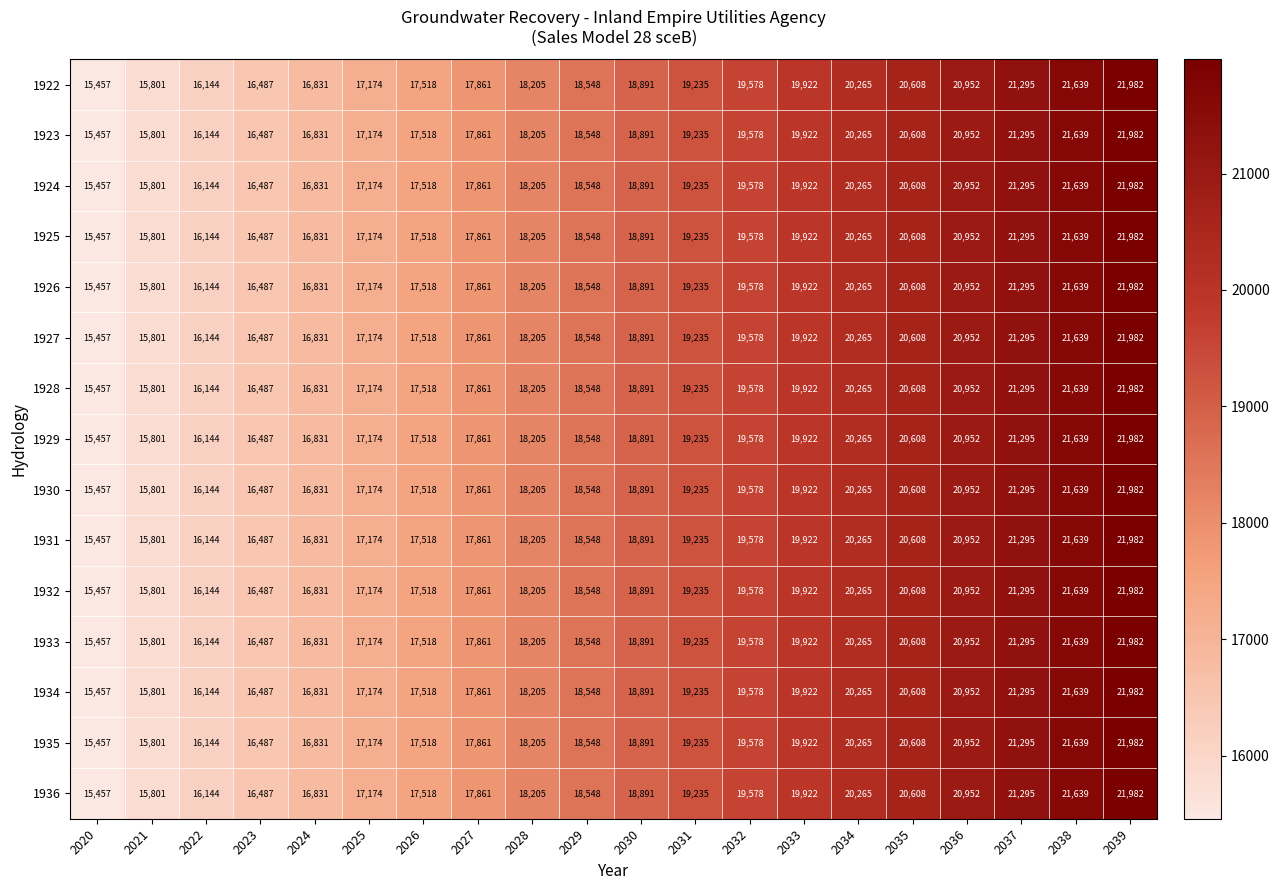

How many categories are shown in the chart?

20